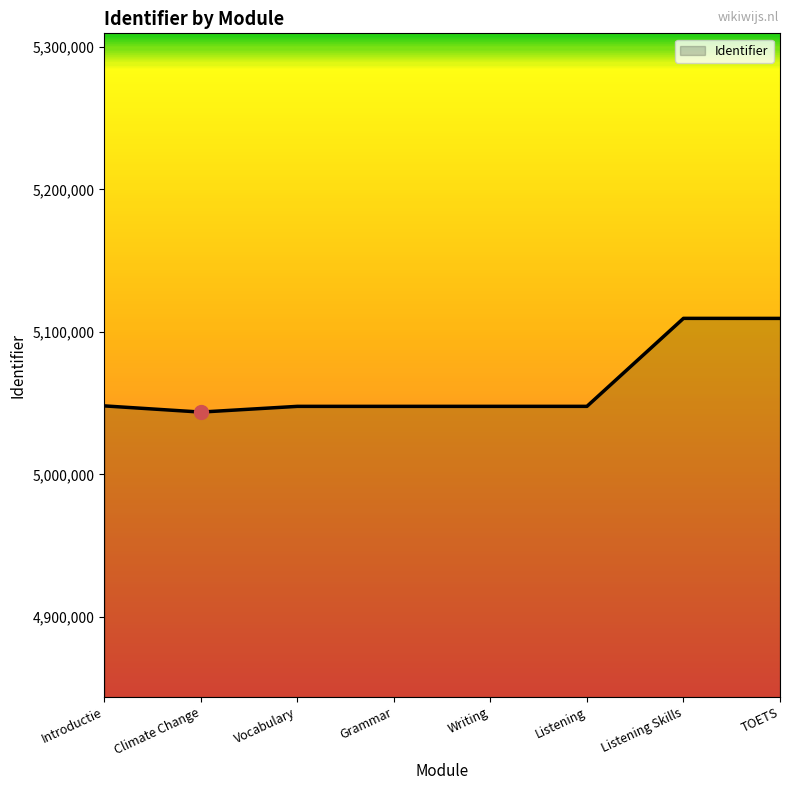

What is the sum of all values?

40502082